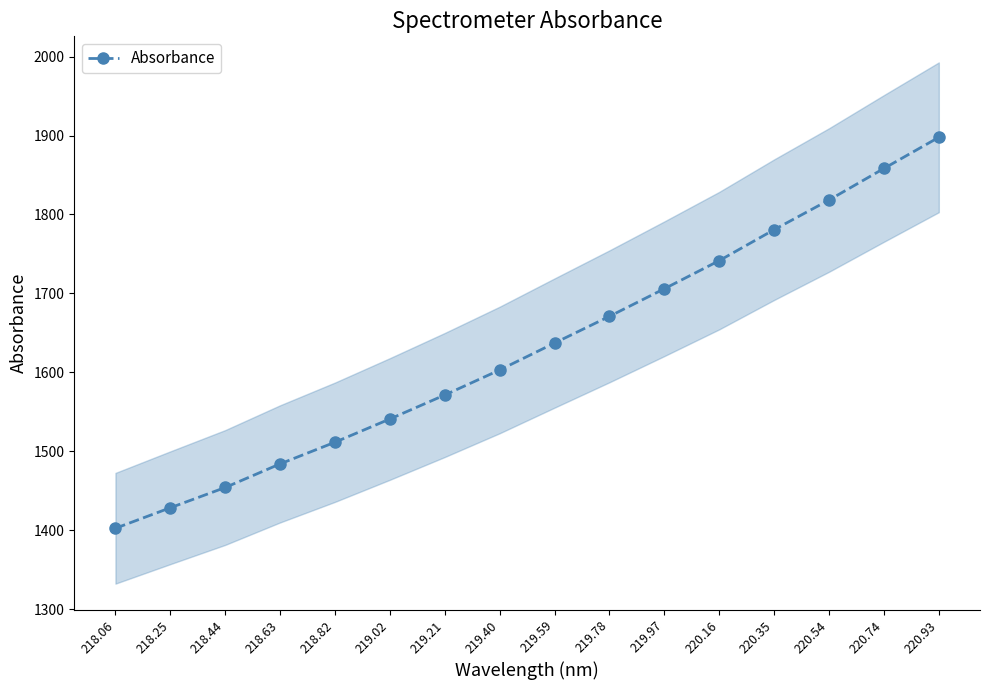

Reading left to right, transcribe all the data shown in this chart.

218.06=1402.6	218.25=1428.5	218.44=1454.2	218.63=1484.1	218.82=1511.6	219.02=1541.0	219.21=1571.4	219.40=1603.1	219.59=1637.2	219.78=1671.0	219.97=1706.0	220.16=1741.6	220.35=1780.8	220.54=1818.3	220.74=1858.3	220.93=1897.8